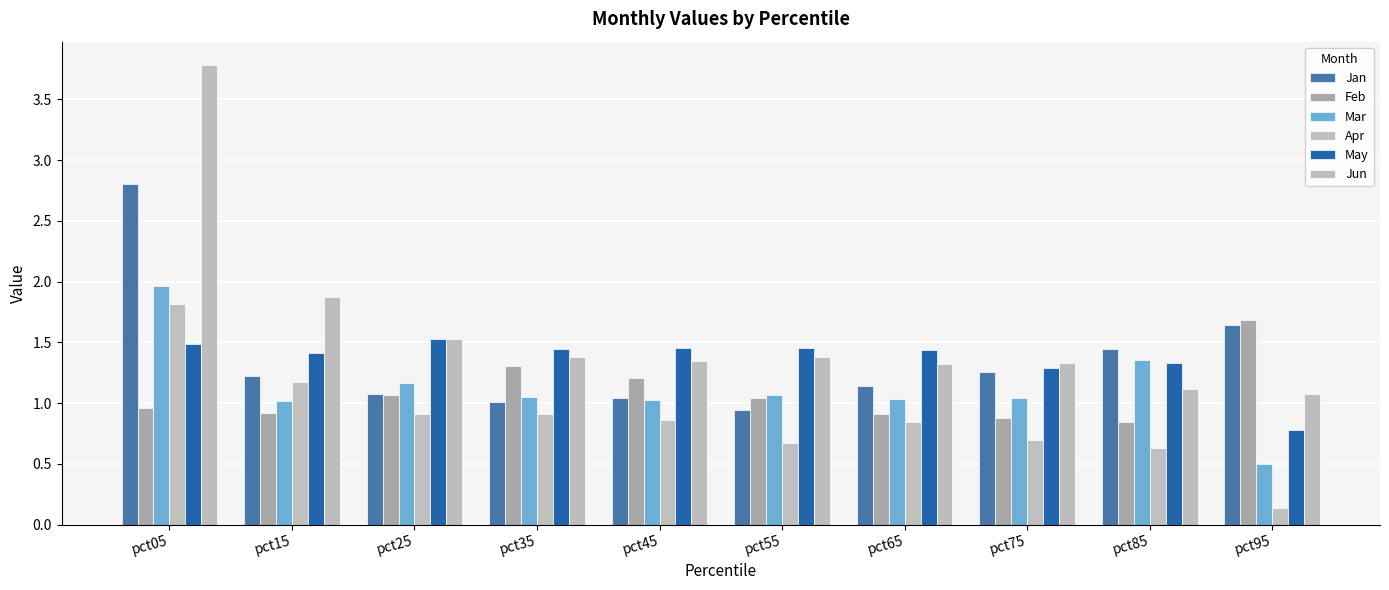

Which series has the largest total across all categories?

Jun